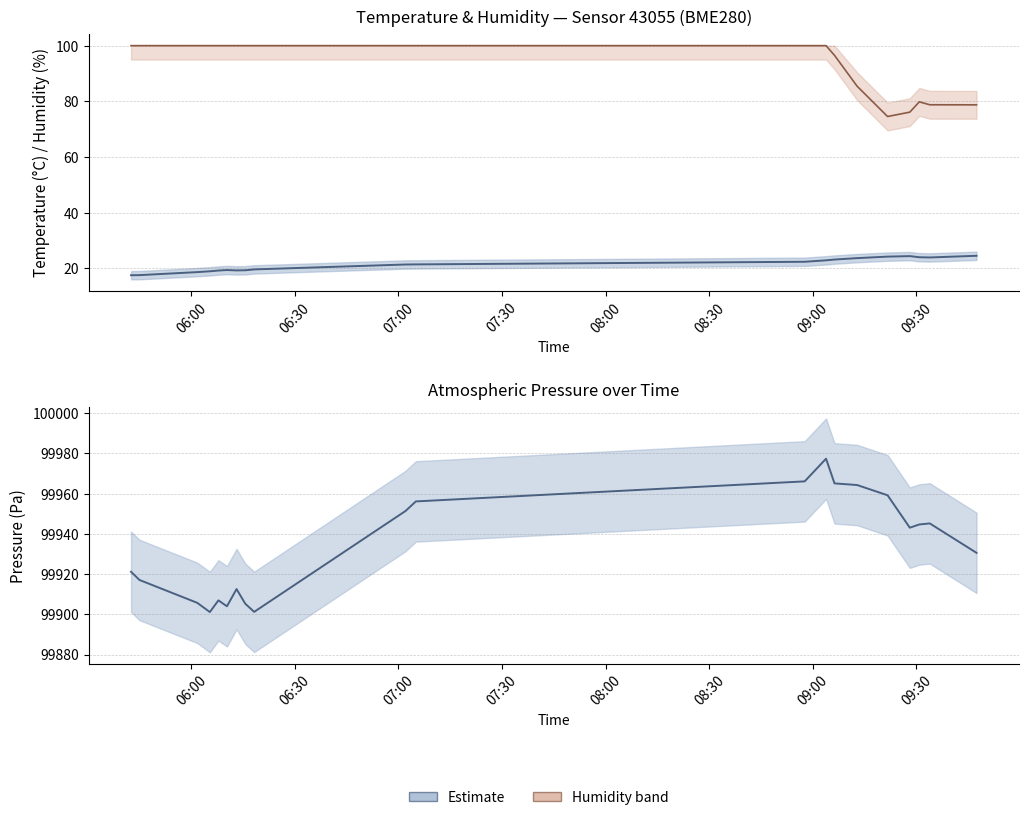

Count the number of data series in this chart.

3